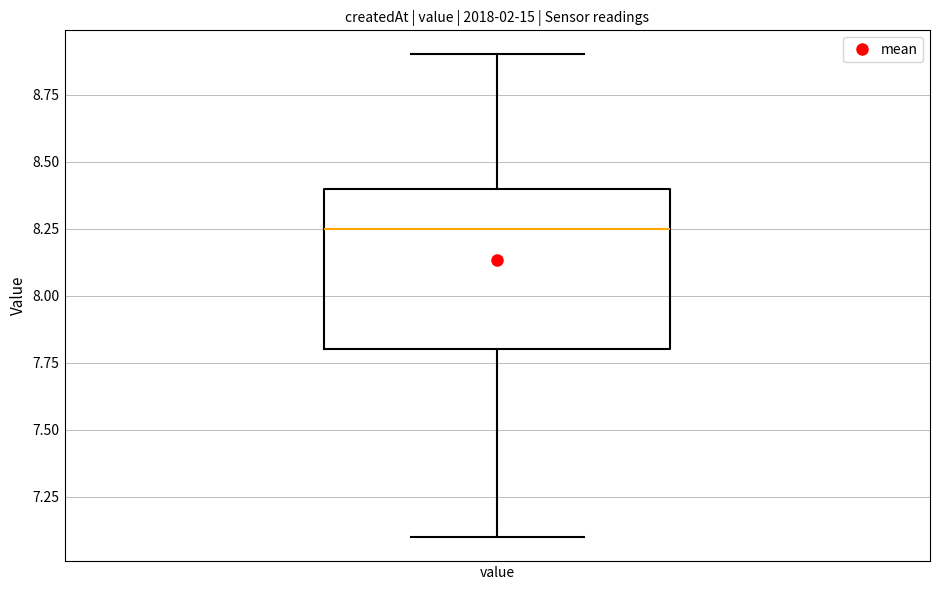

Where does the lower whisker of the box for value end on the y-axis? The values are not printed on the chart, so give them approximately, as read against the axis.

7.10